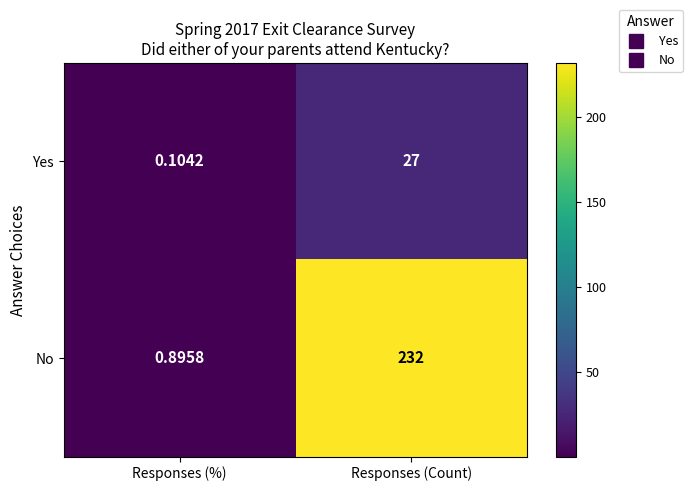

Between Responses (%) and Responses (Count), which series saw the biggest shift?

No